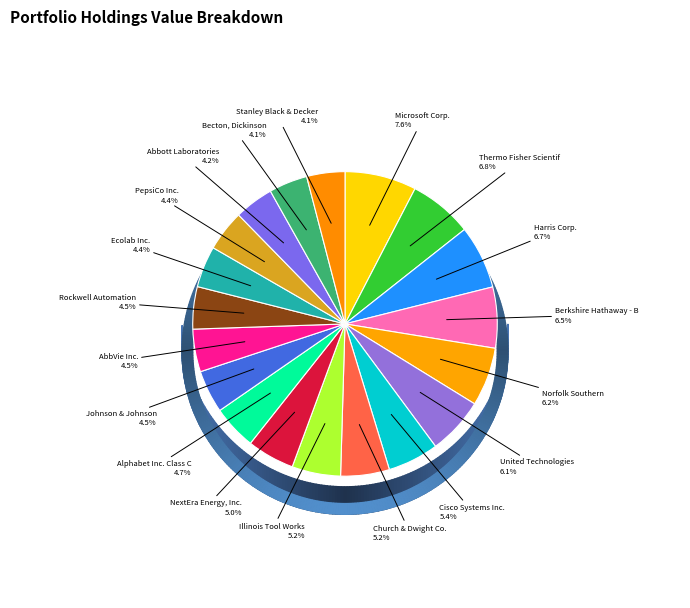

Does Norfolk Southern account for over 50% of the chart?

No